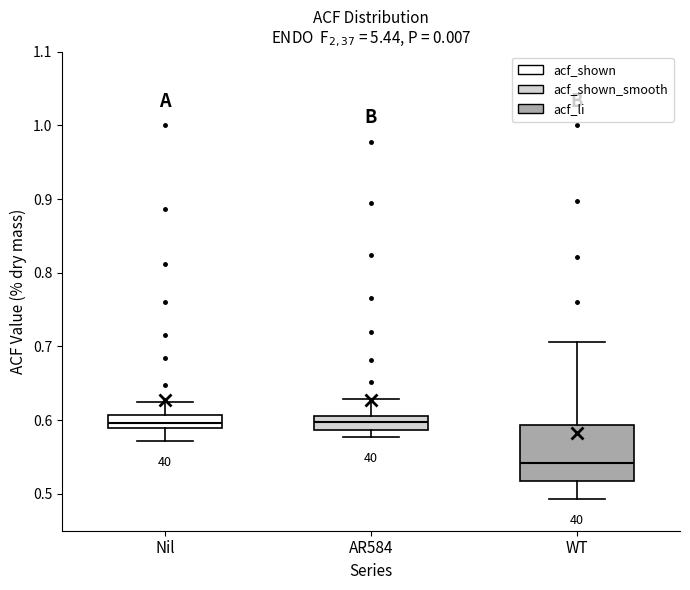

Where does the median line of the box for Nil sit on the y-axis? The values are not printed on the chart, so give them approximately, as read against the axis.

0.60